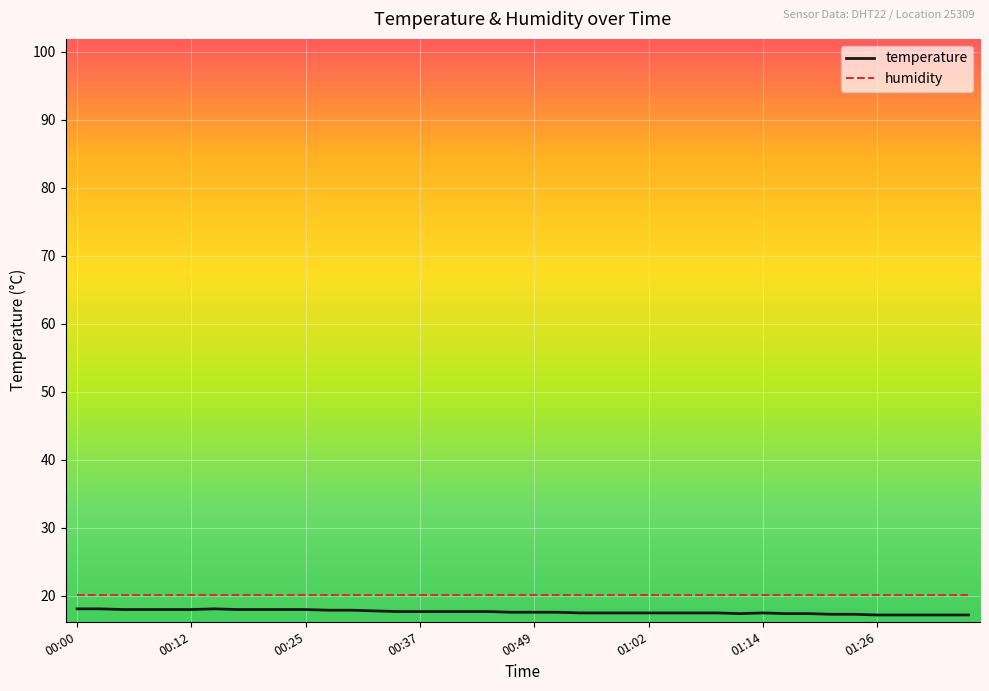

True or false: humidity and temperature intersect in this chart.

False